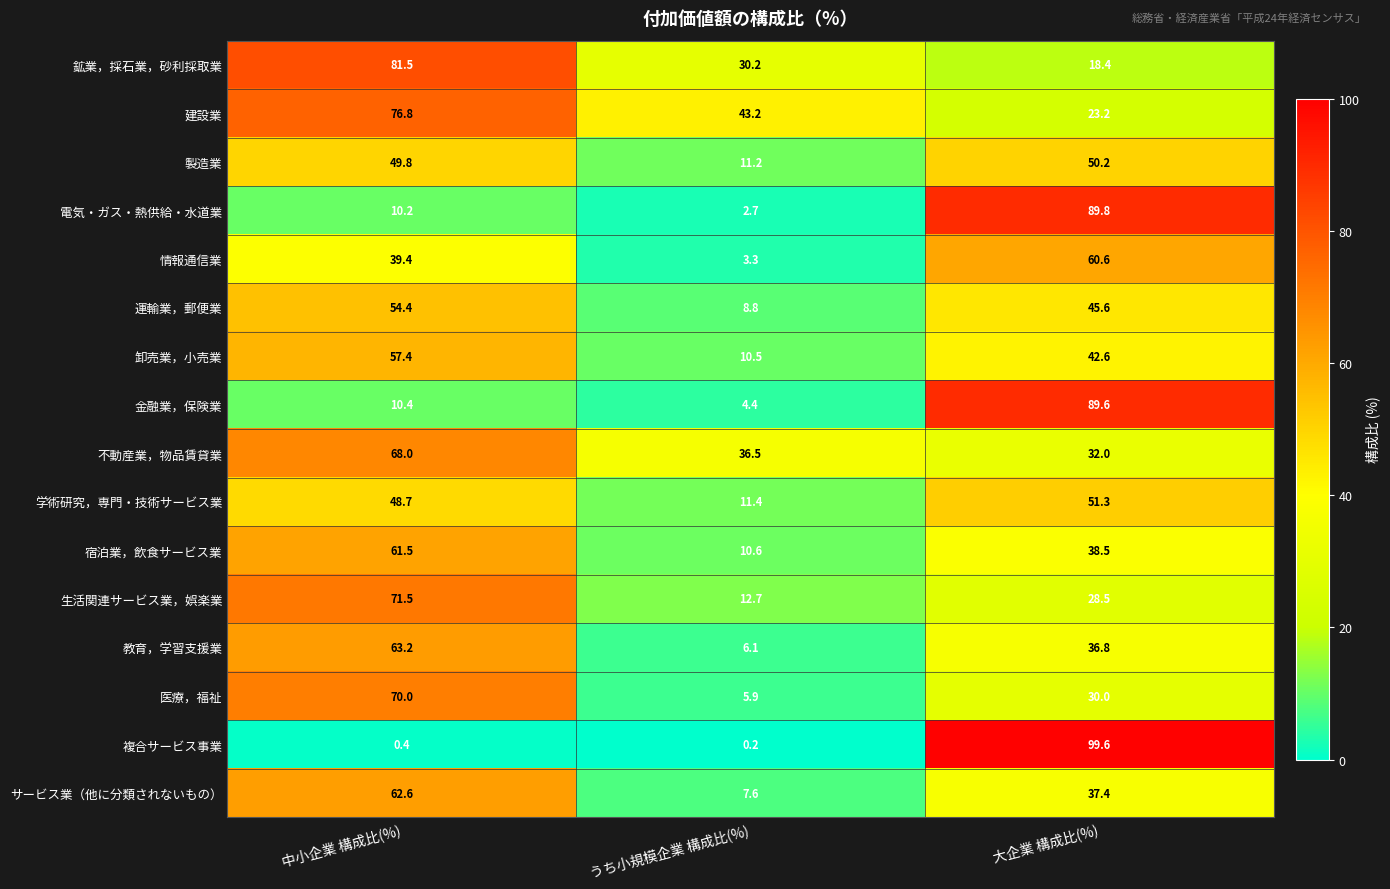

Which series has the largest total across all categories?

建設業